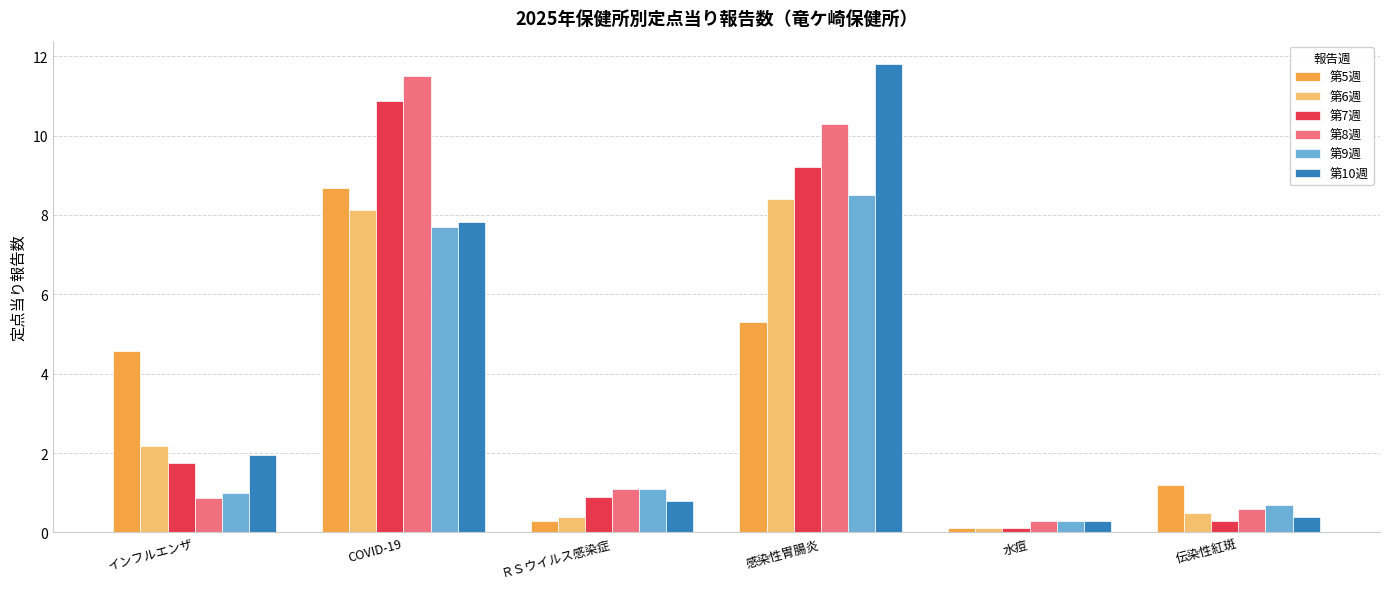

What is the lowest value of the 第7週 series?

0.1